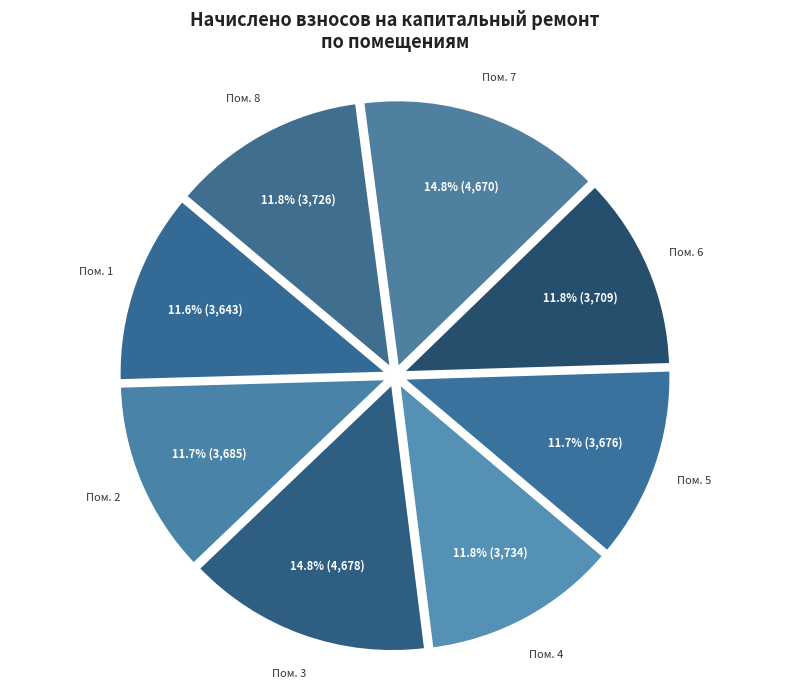

Do Пом. 5 and Пом. 4 together represent more than half of the pie?

No